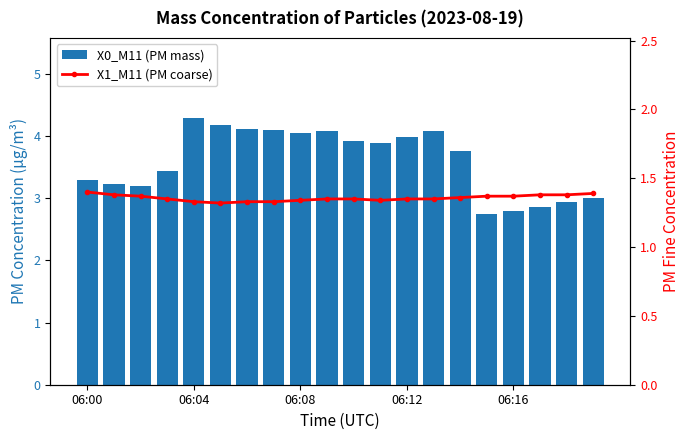

Where is X0_M11 (PM mass) nearest to the value 3?

19